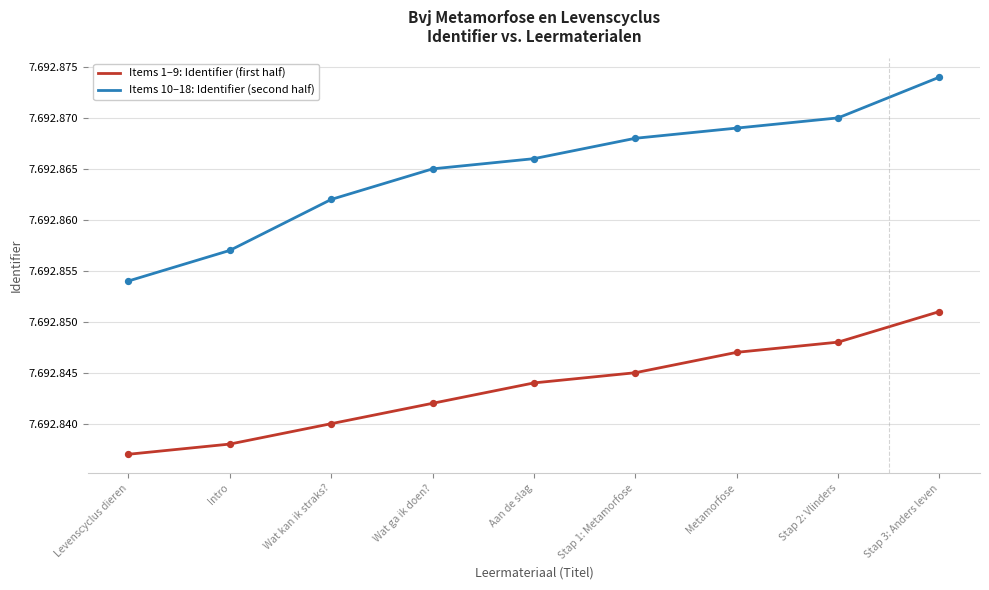

At which category is the sum across all series the highest?

Stap 3: Anders leven